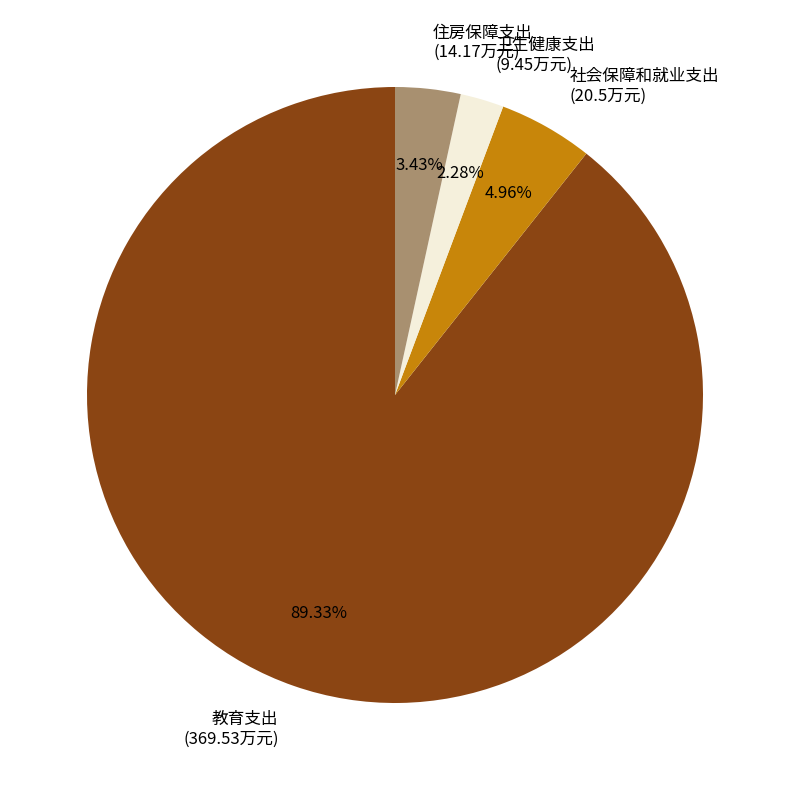

The 教育支出 slice represents 81% of the pie. True or false?

False